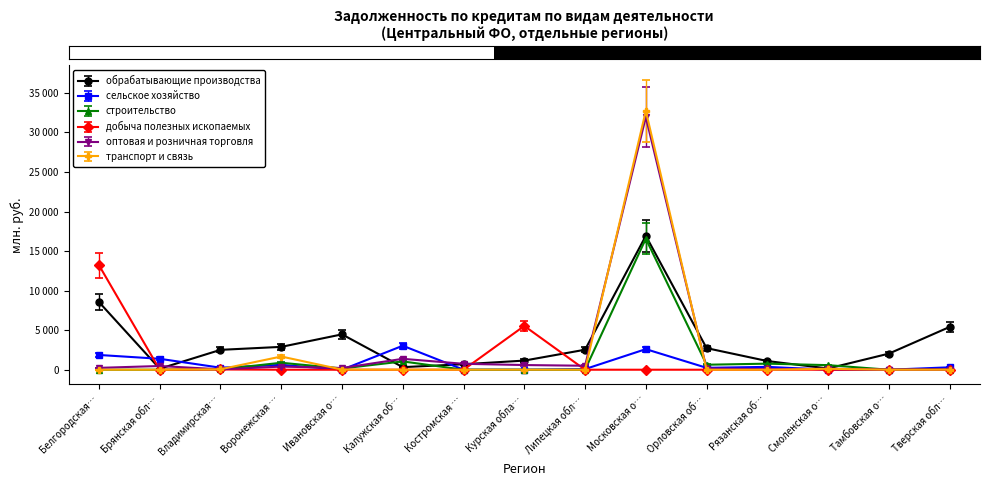

At how many categories does at least one series exceed 2089?

10